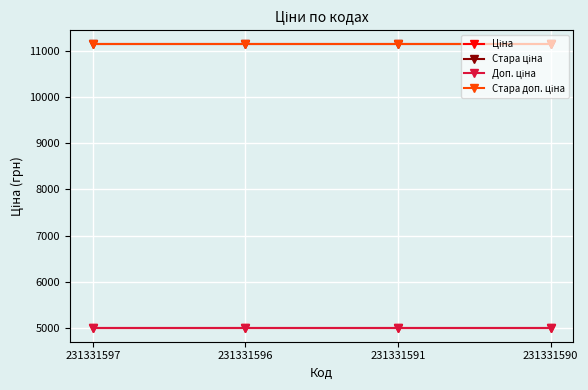

What is the total value across all series at 231331591?

32280.8